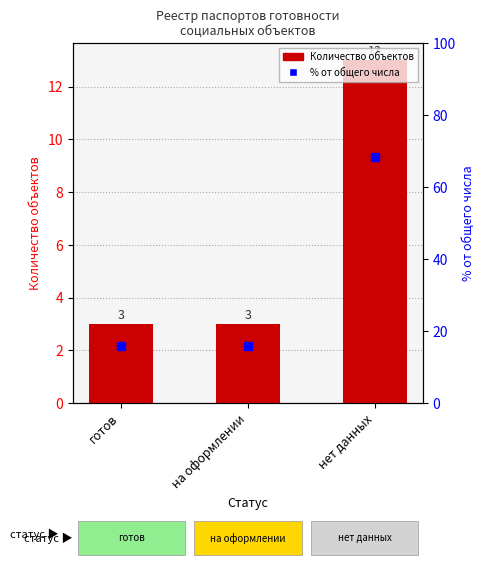

What is the minimum value for % от общего числа?

15.8